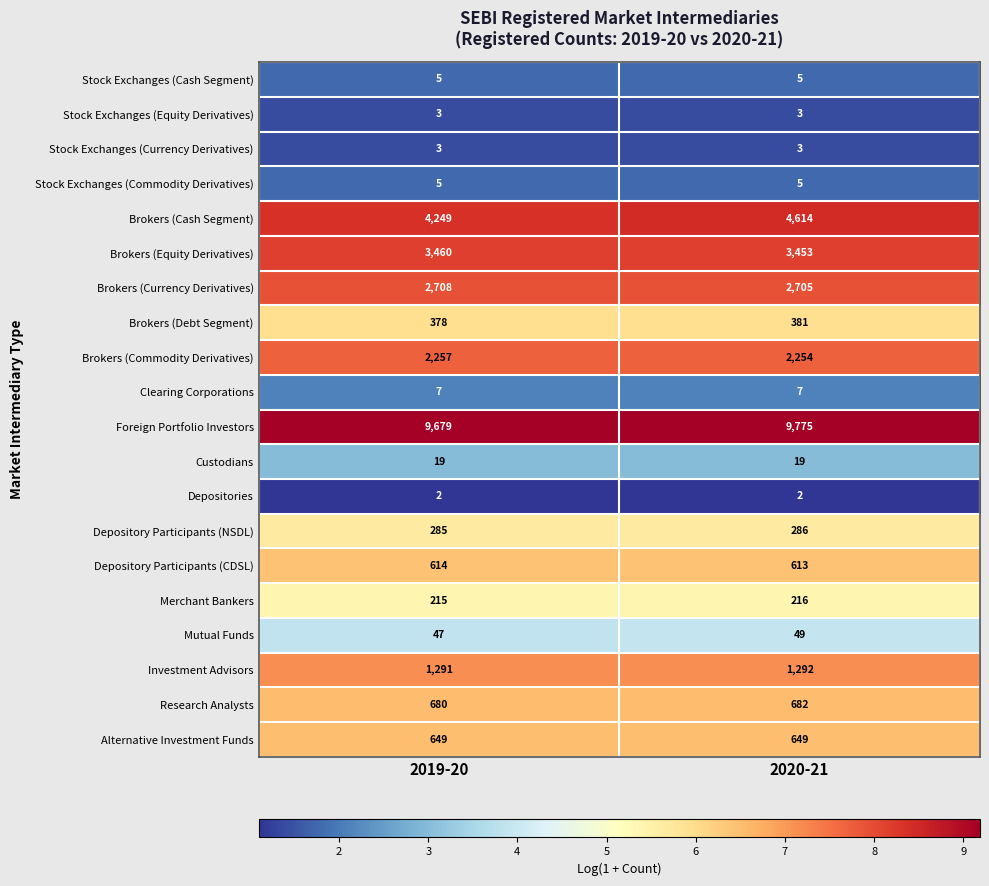

The value of Brokers (Currency Derivatives) at 2020-21 is 1821. True or false?

False